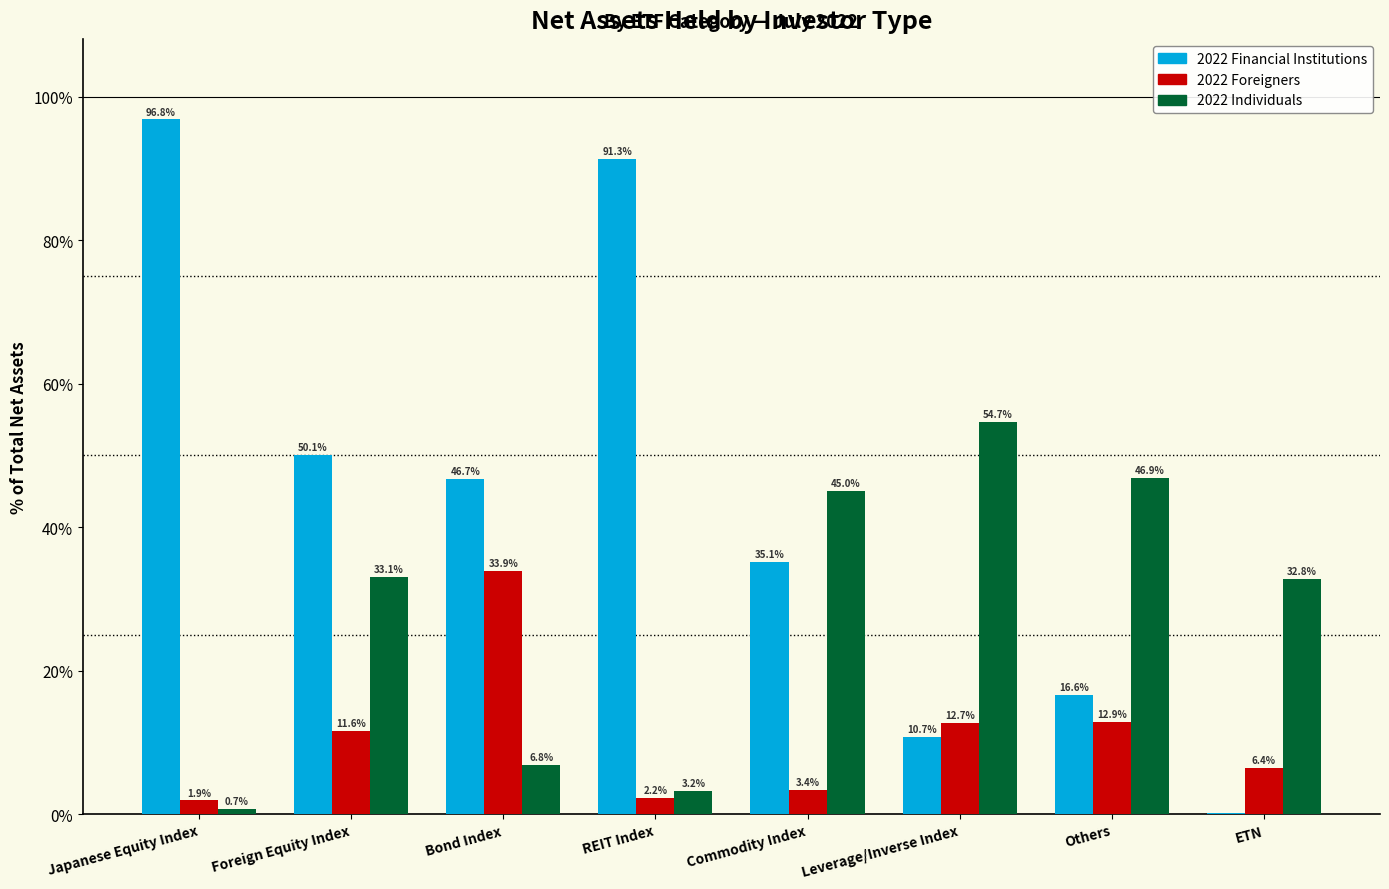

Which series has the largest range (max minus min)?

2022 Financial Institutions